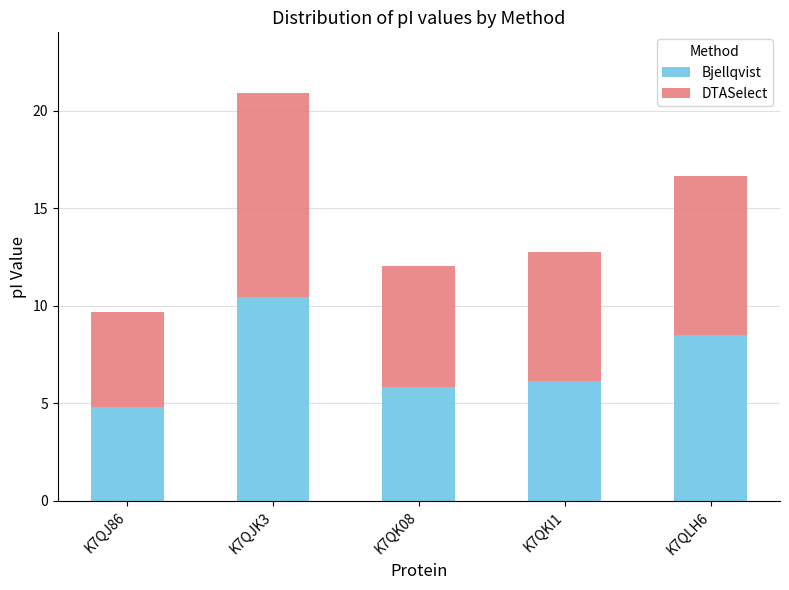

What is the total value across all series at K7QK08?

12.0